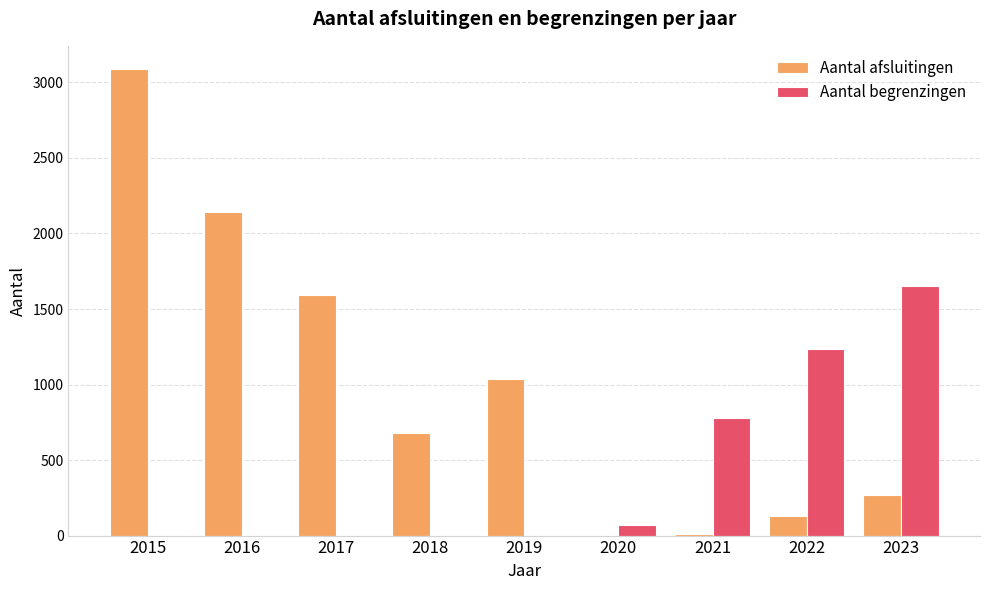

At which label is Aantal afsluitingen closest to 1544?

2017